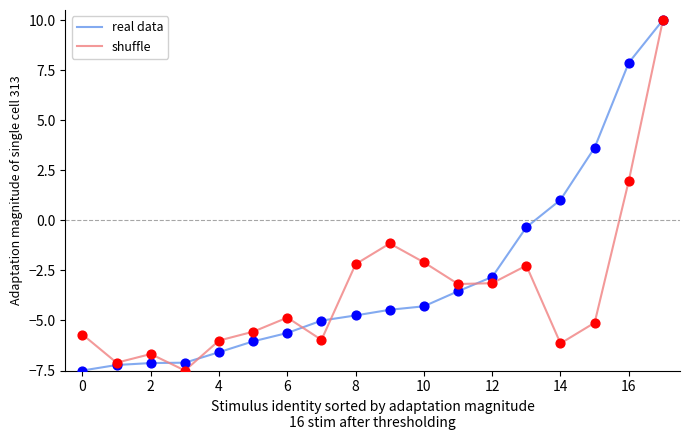

What is the minimum value for shuffle?

-7.5